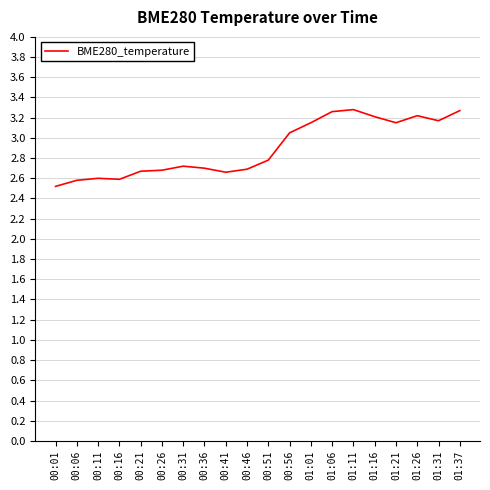

What position from the left is 01:01?

13